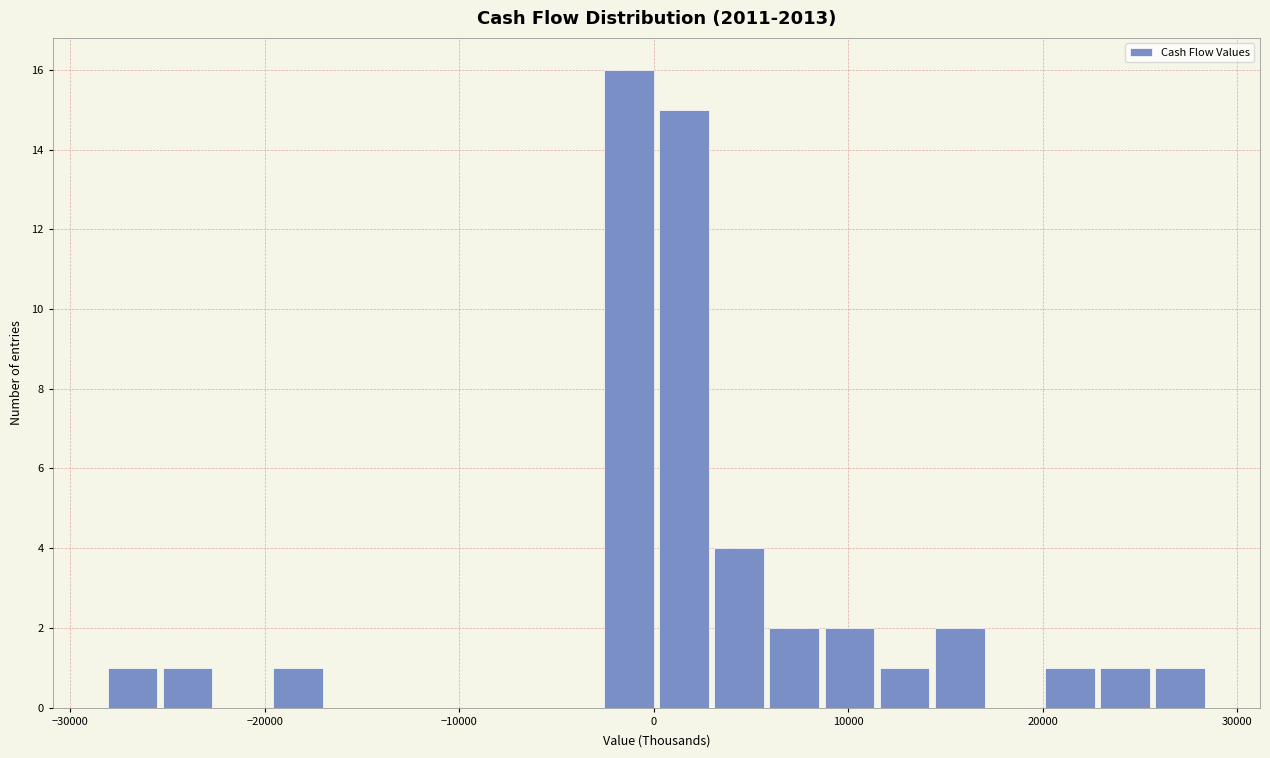

Around what value on the x-axis is the tallest bar? Give the approximate position of its centre, as read against the axis.

-1000